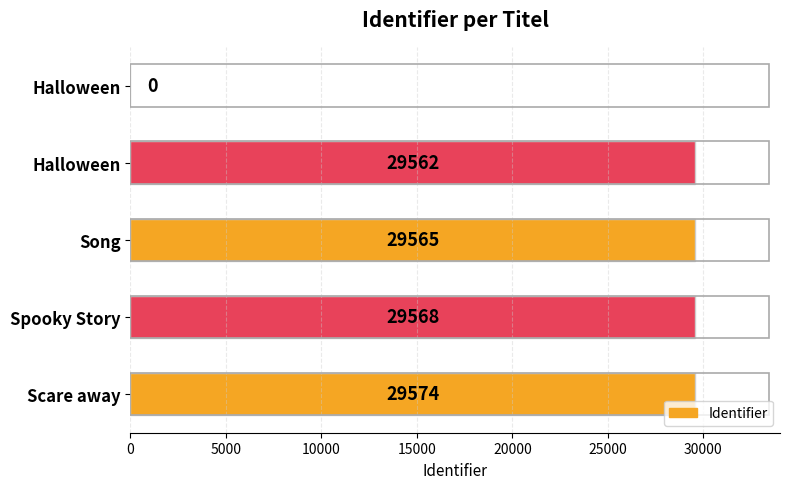

Are the bars horizontal?

Yes